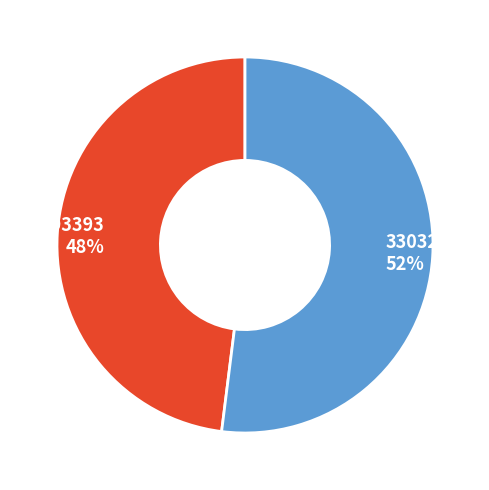

Approximately how many times larger is the value at 393393 compared to 330322?

0.9